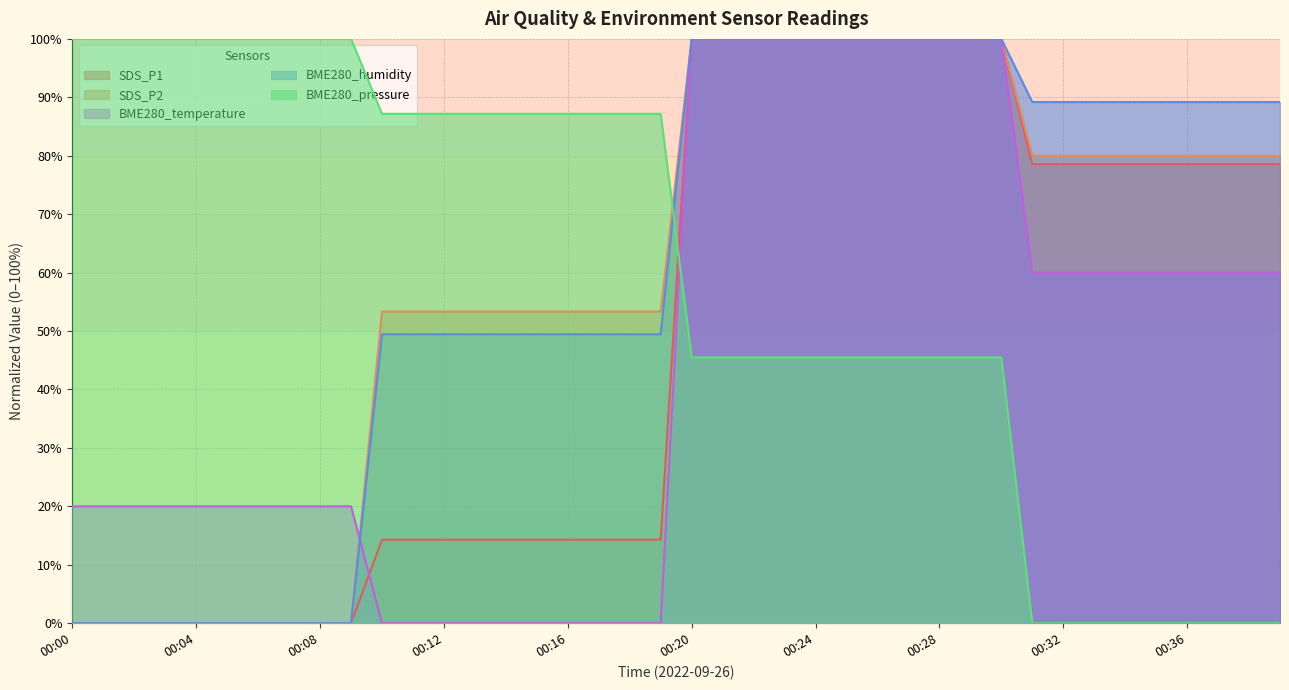

What is the greatest value displayed?

100.0